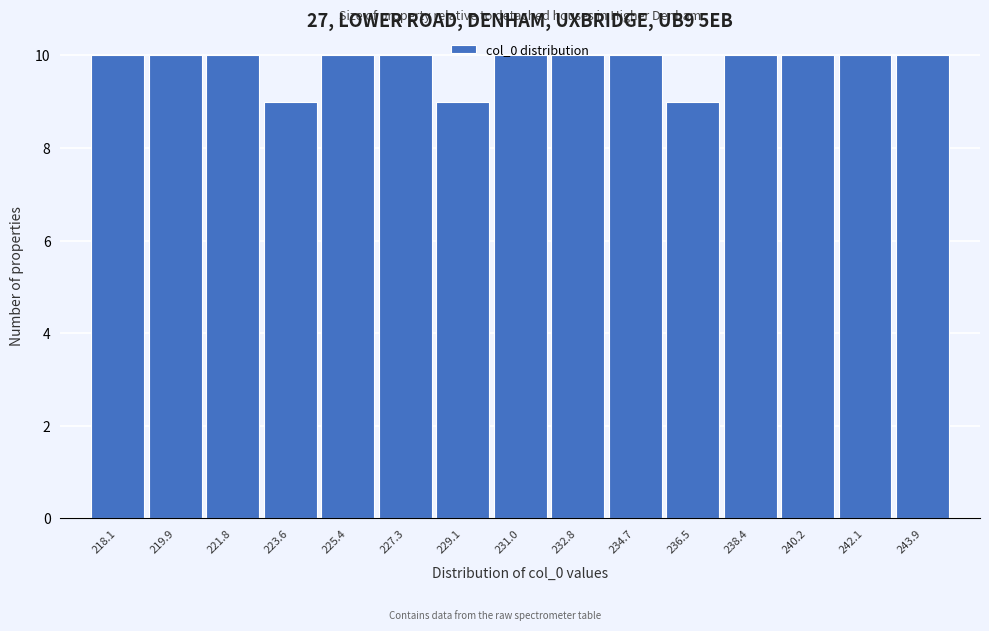

What is the smallest value displayed?

9